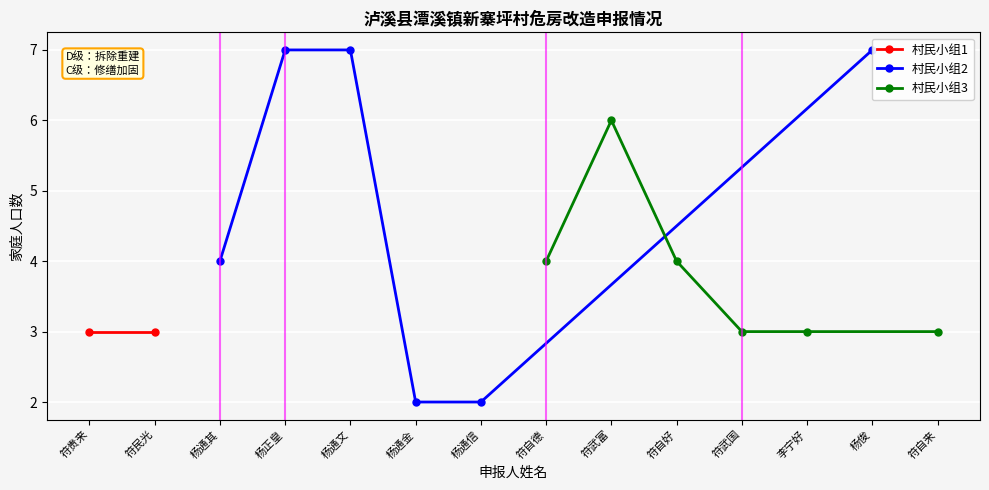

True or false: 村民小组3 has more than 0 interior local peaks.

True